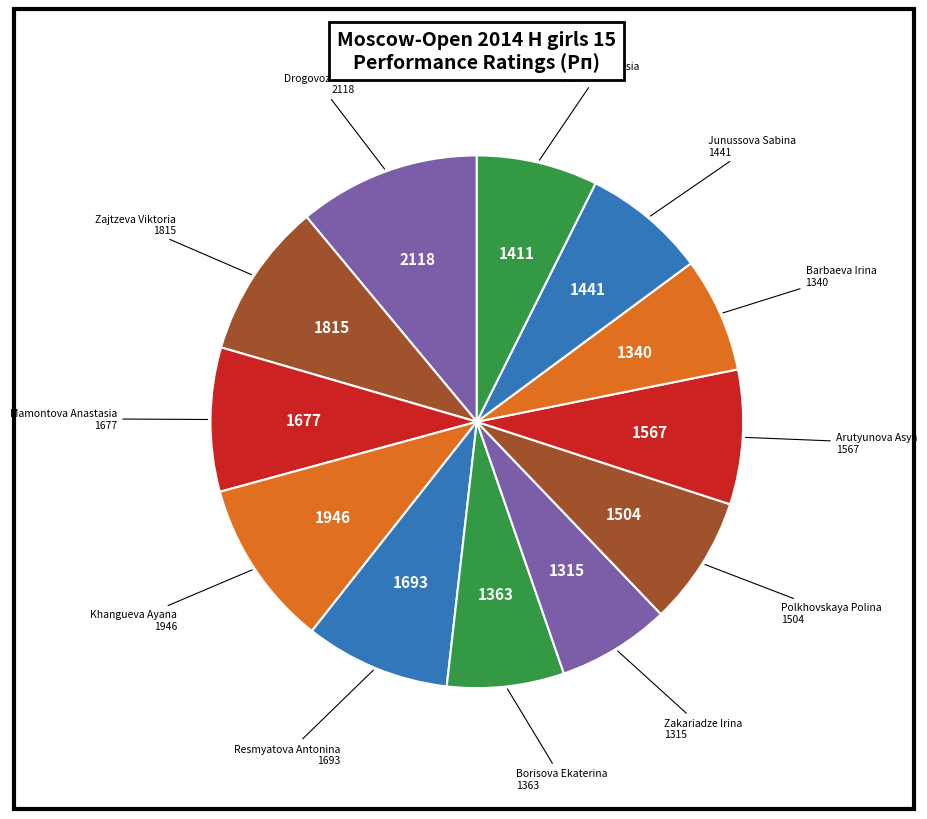

How many slices are in this pie chart?

12